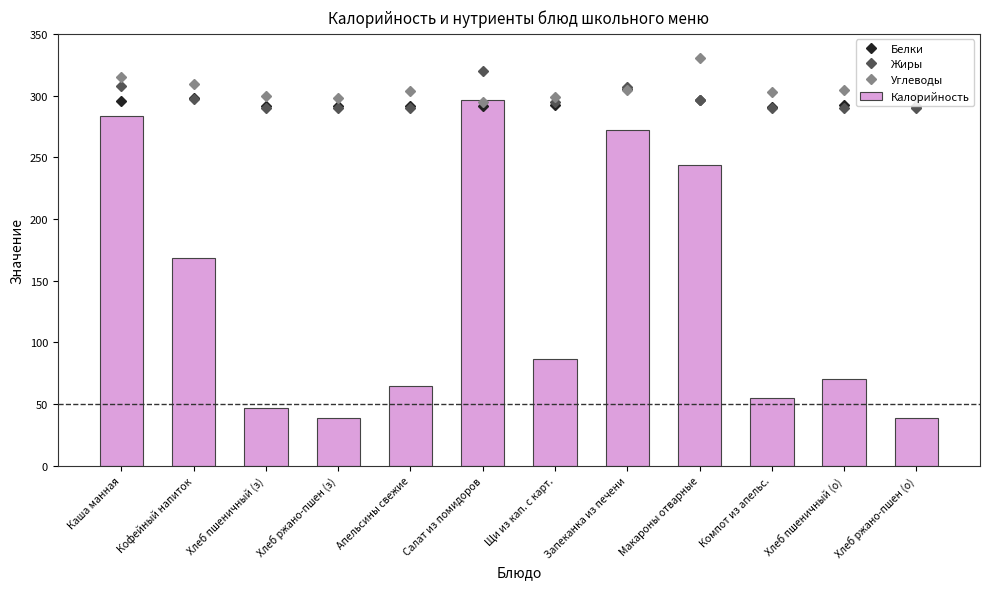

Reading left to right, list all the values displayed in this chart.

Белки: 295.3	297.7	291.5	291.3	291.5	291.2	292.0	305.0	296.6	290.5	292.3	291.3
Жиры: 308.0	296.8	290.2	290.2	290.3	320.2	294.9	307.1	296.1	290.1	290.2	290.2
Углеводы: 315.0	309.1	299.8	297.9	303.8	294.9	298.5	304.6	330.5	303.1	304.8	297.9
Калорийность: 283.2	168.4	46.9	39.1	64.3	296.0	86.2	272.0	243.4	55.3	70.3	39.1